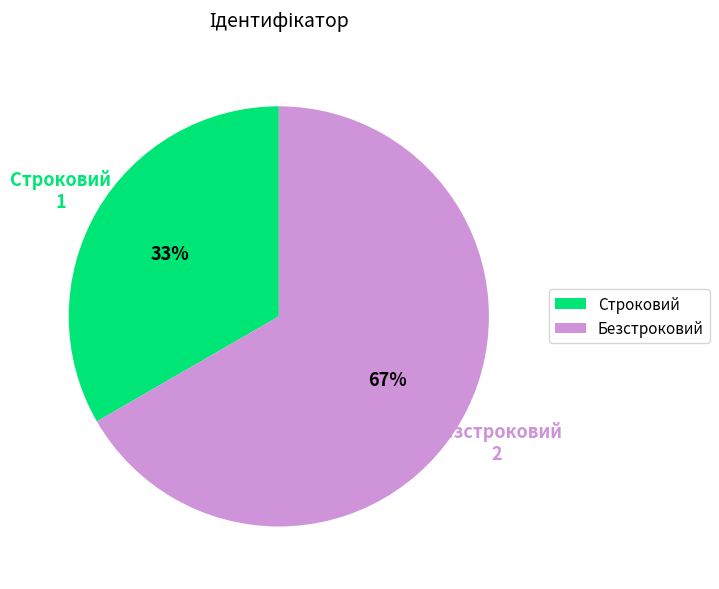

Do Безстроковий and Строковий together represent more than half of the pie?

Yes